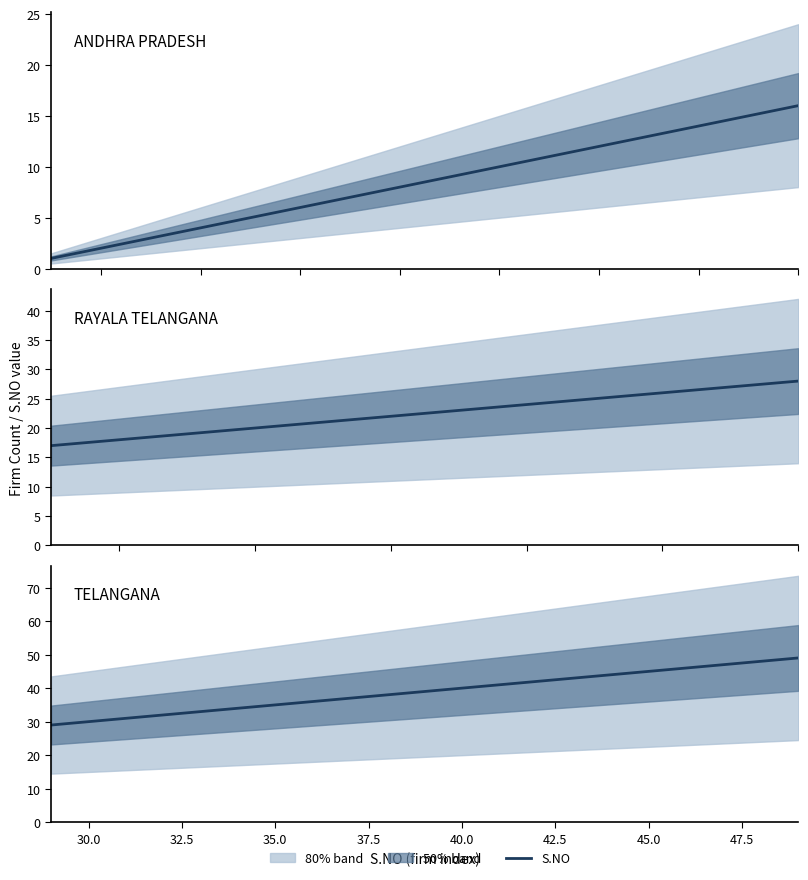

What is the sum of all values?

819